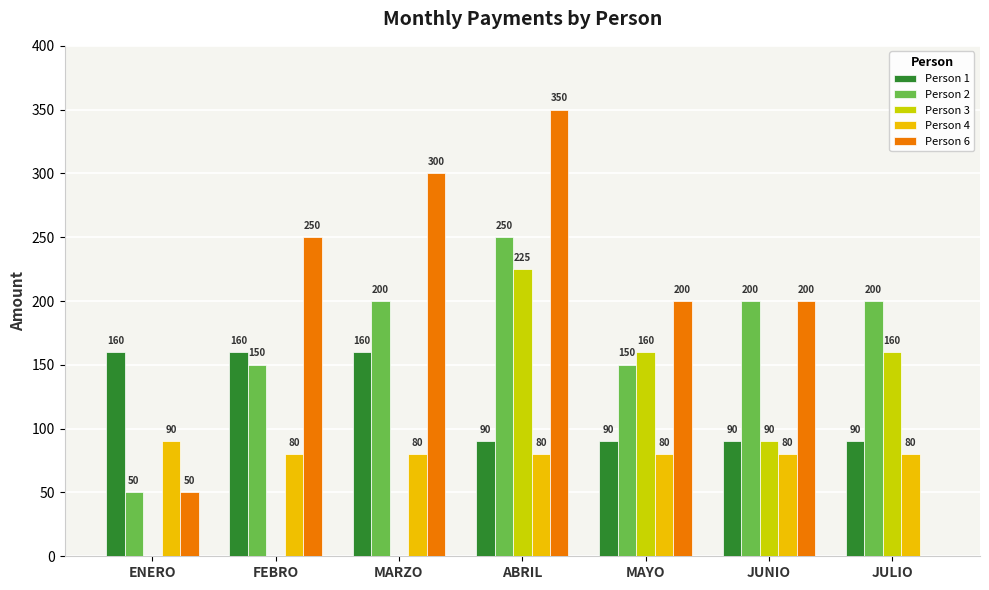

Reading right to left, list all the values displayed in this chart.

Person 1: 90	90	90	90	160	160	160
Person 2: 200	200	150	250	200	150	50
Person 3: 160	90	160	225	0	0	0
Person 4: 80	80	80	80	80	80	90
Person 6: 0	200	200	350	300	250	50